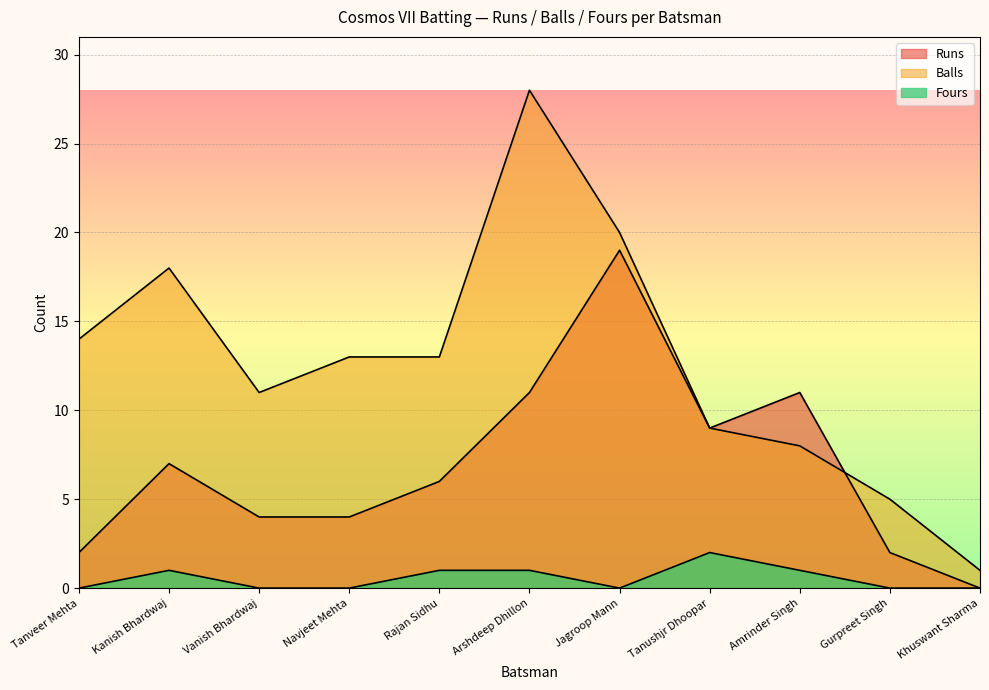

Which category has the highest value in the Runs series?

Jagroop Mann